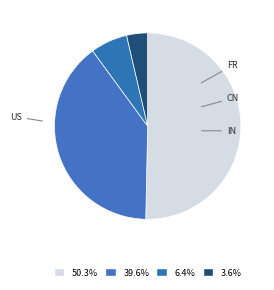

Is it true that CN is 6% of the pie?

True